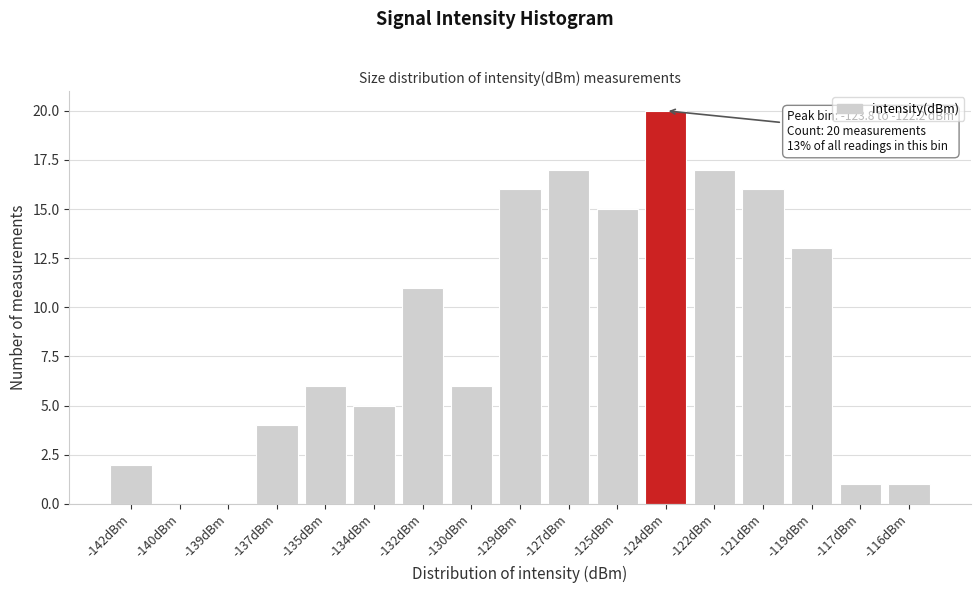

Reading left to right, list all the values displayed in this chart.

-142dBm=2	-140dBm=0	-139dBm=0	-137dBm=4	-135dBm=6	-134dBm=5	-132dBm=11	-130dBm=6	-129dBm=16	-127dBm=17	-125dBm=15	-124dBm=20	-122dBm=17	-121dBm=16	-119dBm=13	-117dBm=1	-116dBm=1